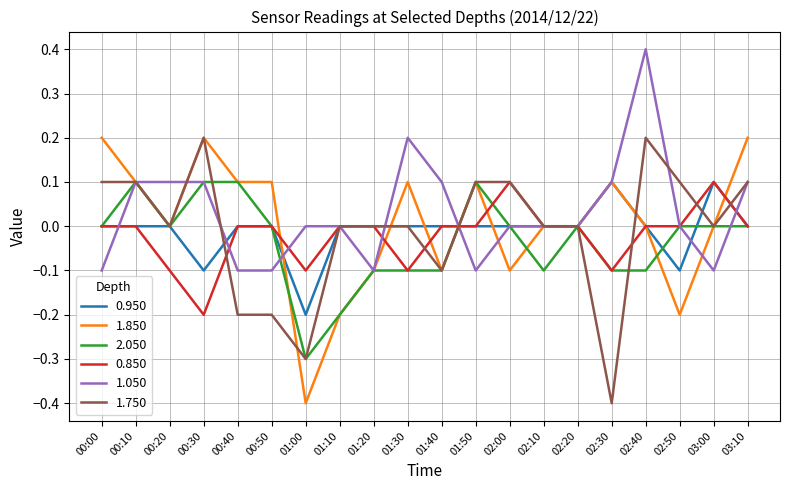

What is the total value across all series at 02:40?

0.5